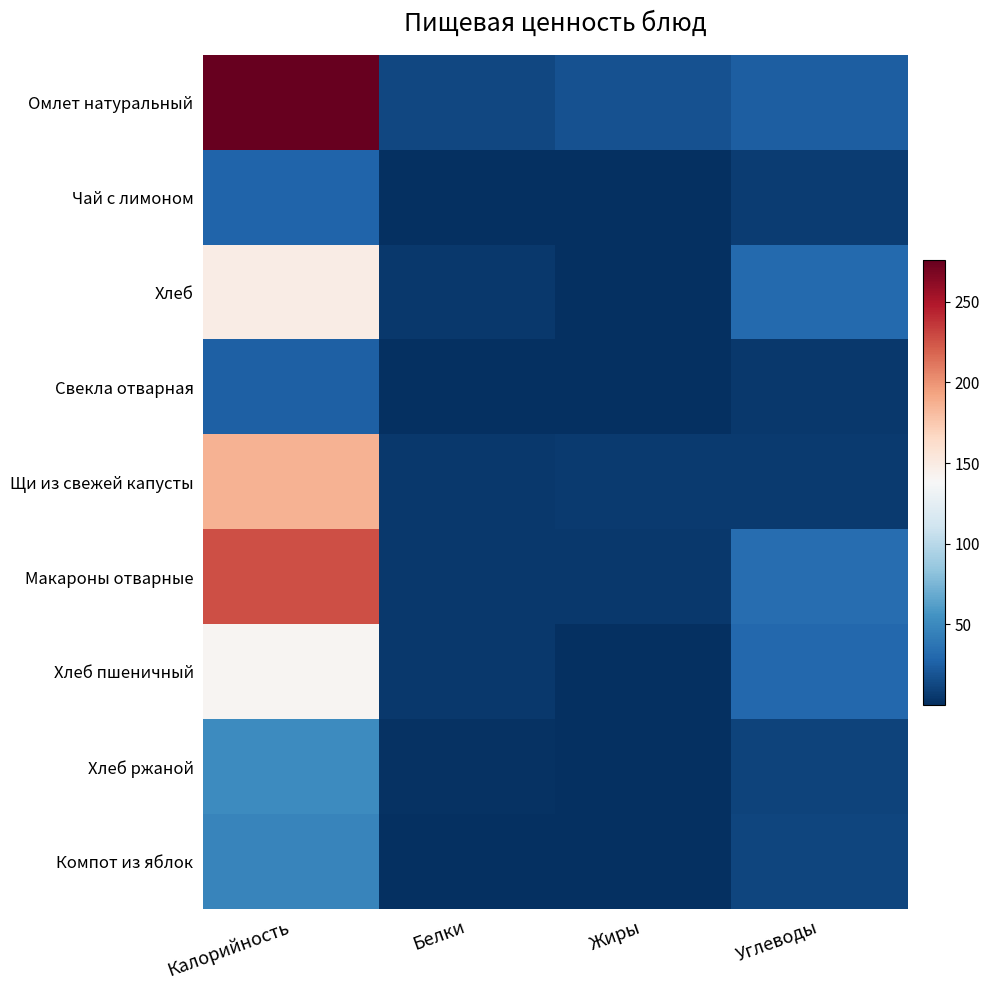

What is the difference between the highest and lowest values at Жиры?

17.9